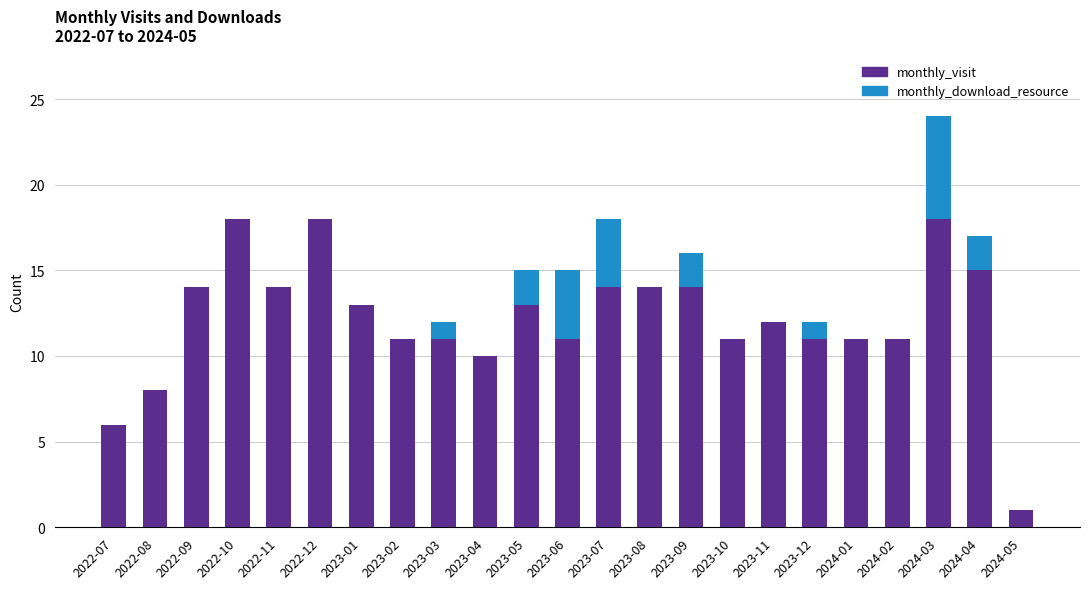

Are the bars horizontal?

No